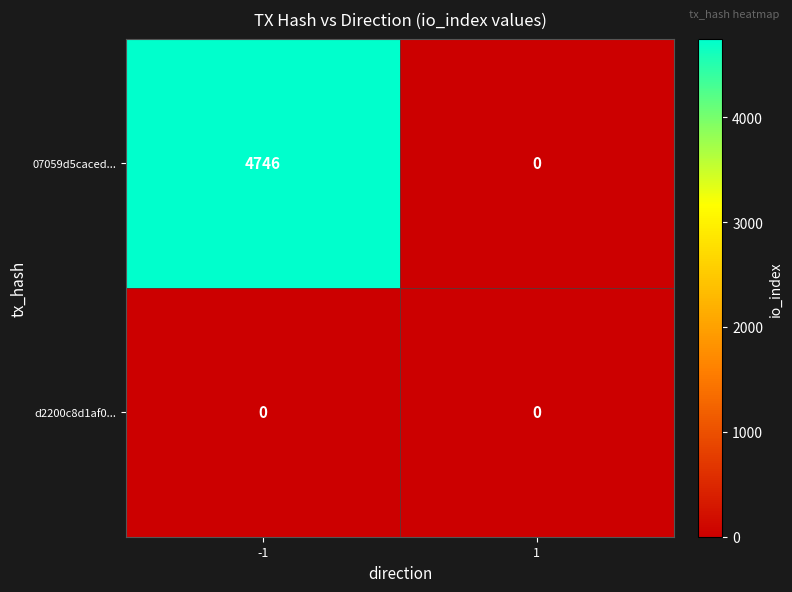

Rank the series by their maximum value, from highest to lowest.

07059d5caced..., d2200c8d1af0...